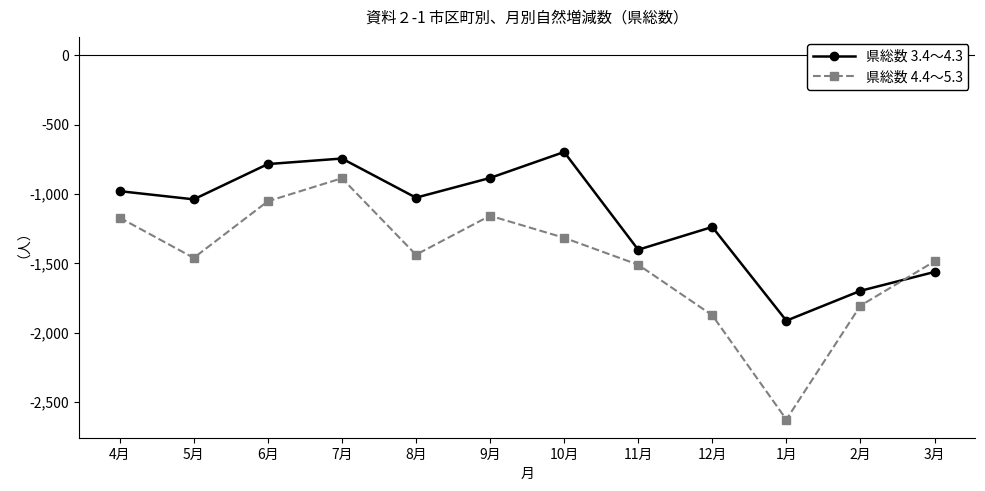

What is the sum of all 県総数 3.4～4.3 values?

-13972